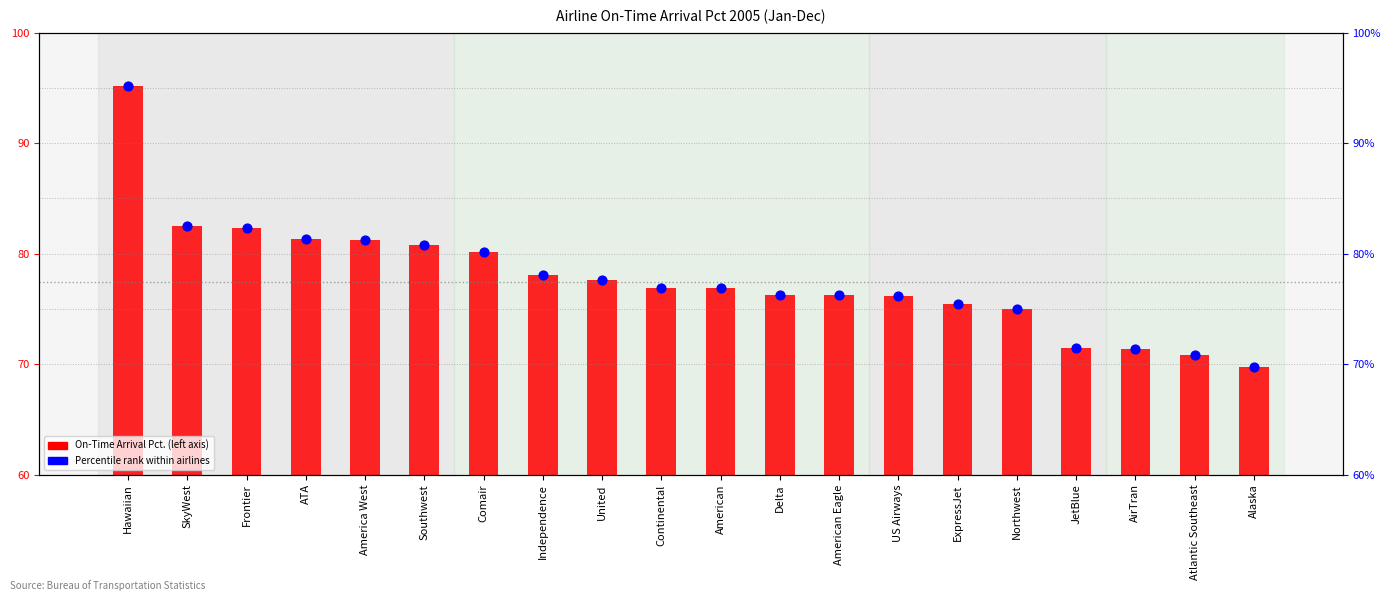

Which series has the largest total across all categories?

On-Time % (right axis)